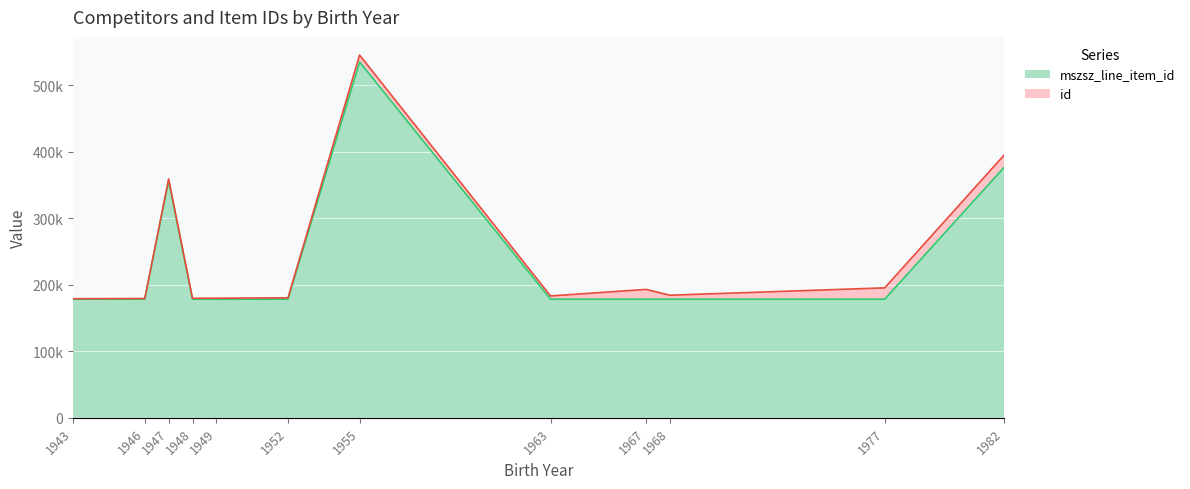

What are all the series names shown in the legend?

mszsz_line_item_id, id